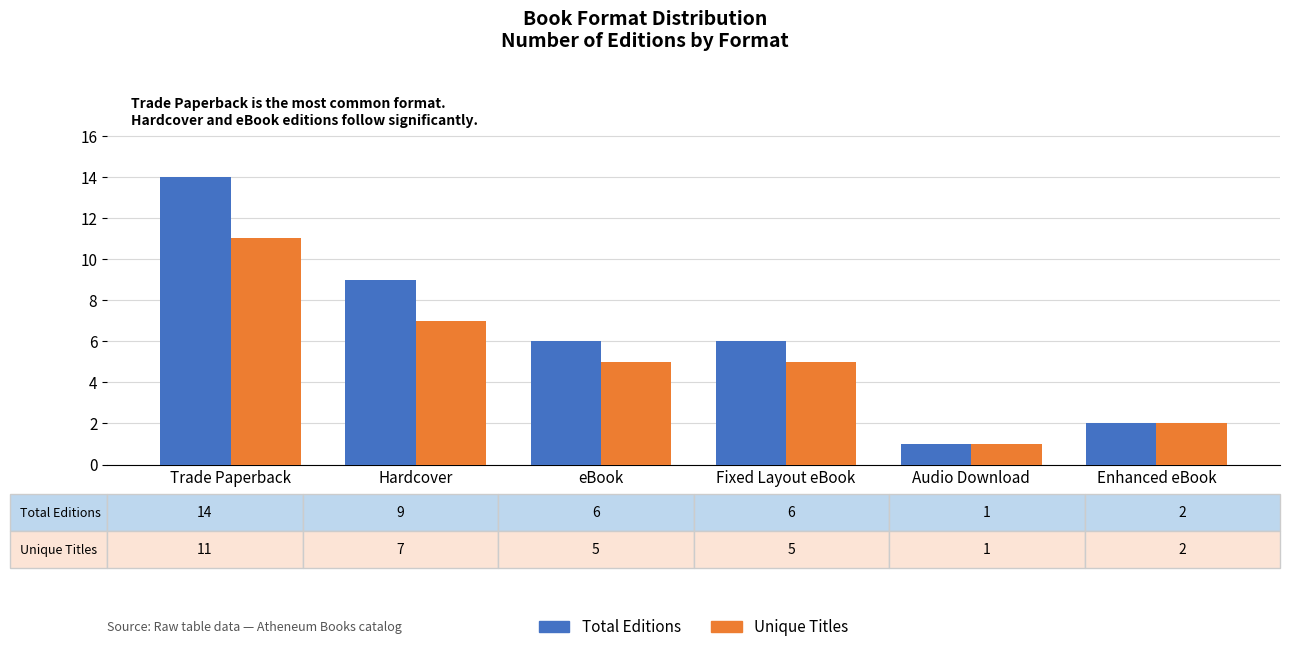

Are the bars horizontal?

No